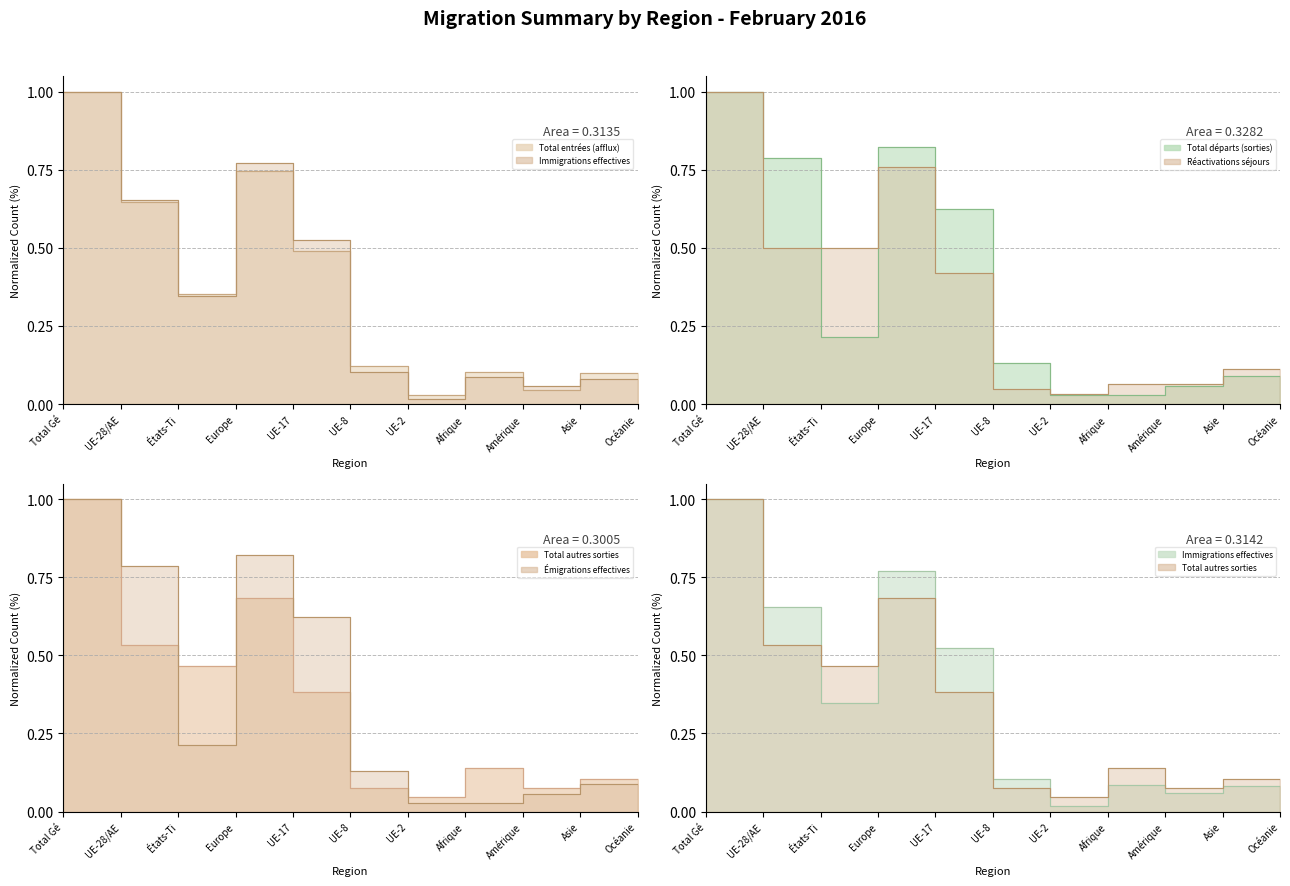

What is the average value of the Immigrations effectives series?

0.3